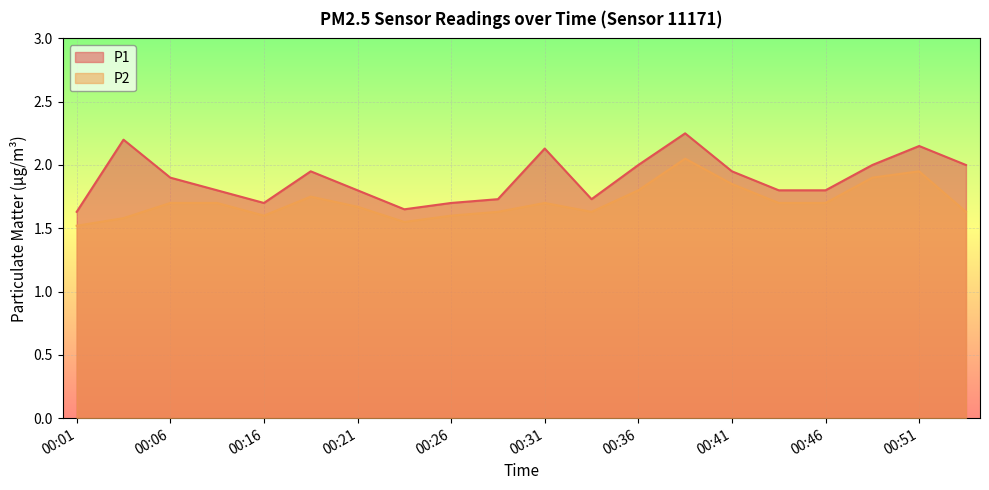

Is it true that P1 equals 1.2 at 00:54?

False